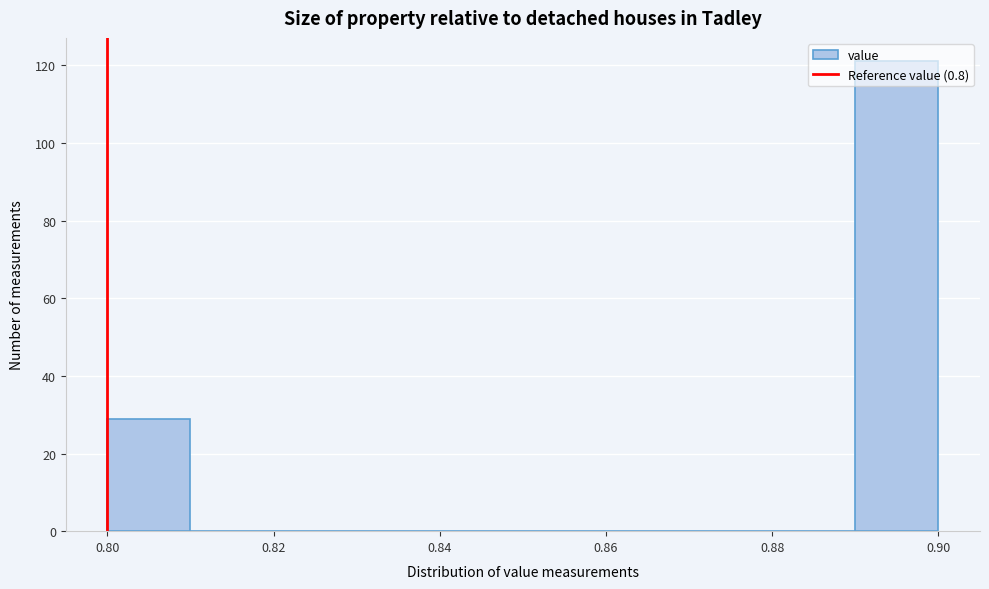

Reading left to right, list every bar in this chart as the range it spans on the x-axis followed by its height. The values are not printed on the chart, so give them approximately, as read against the axis.

0.80 to 0.81: 30
0.81 to 0.82: 0
0.82 to 0.83: 0
0.83 to 0.84: 0
0.84 to 0.85: 0
0.85 to 0.86: 0
0.86 to 0.87: 0
0.87 to 0.88: 0
0.88 to 0.89: 0
0.89 to 0.90: 122